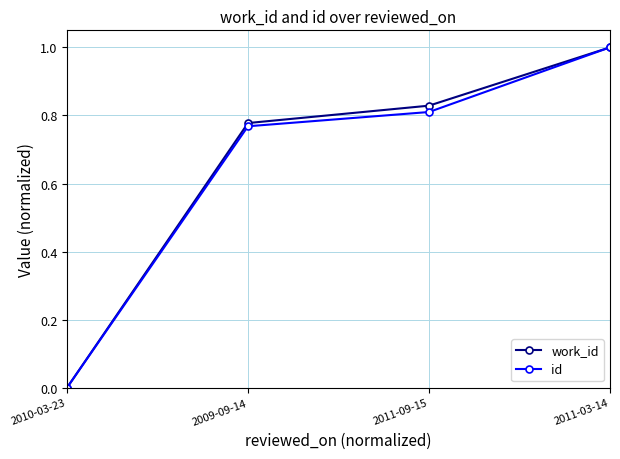

What is the label of the 1st point from the left?

2010-03-23